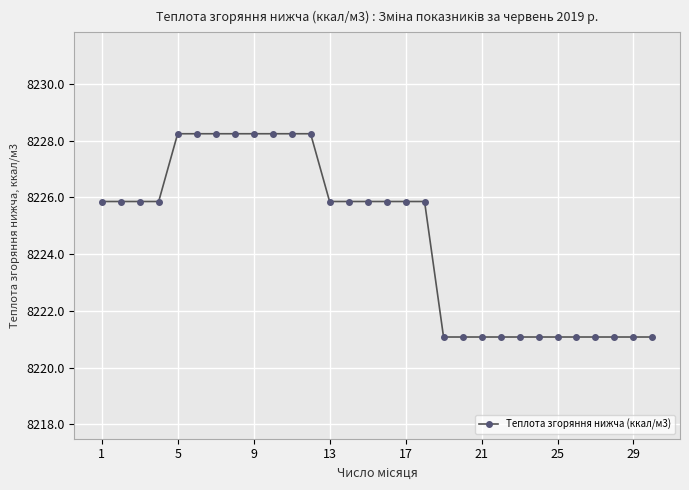

What is the minimum value shown in the chart?

8221.1